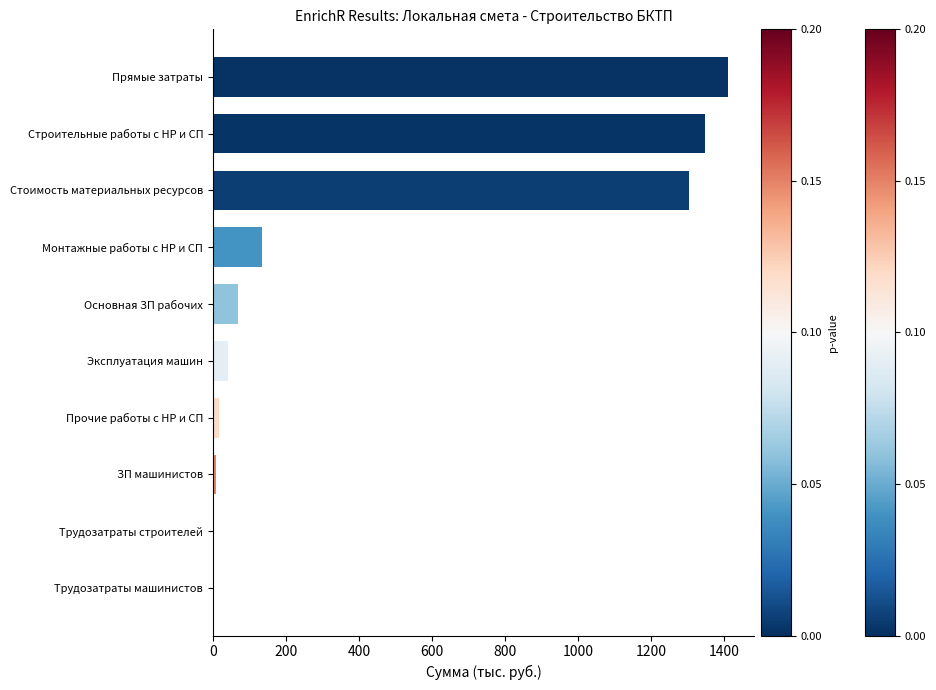

What is the sum of all values?

4333.1